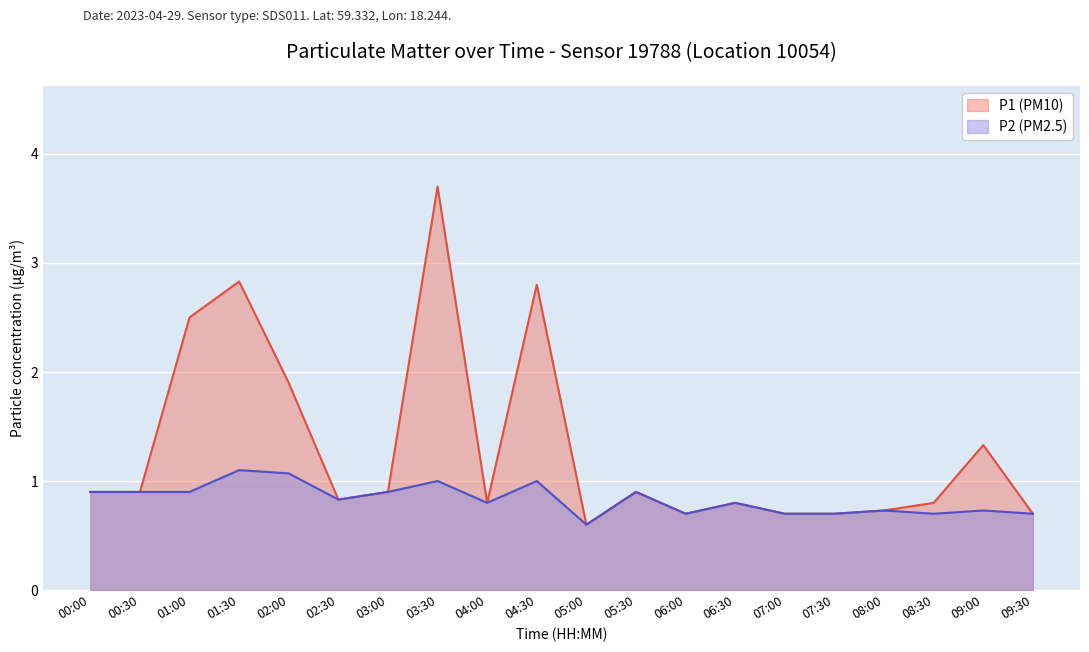

What is the lowest value of the P1 series?

0.6